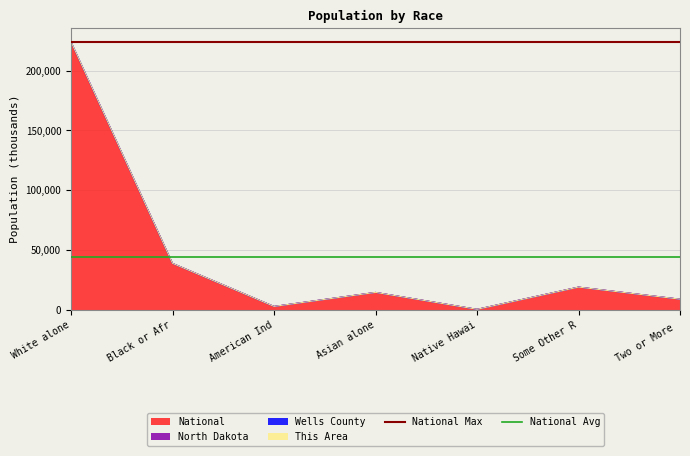

What is the approximate value of National Max at Black or Afr?

223553.3